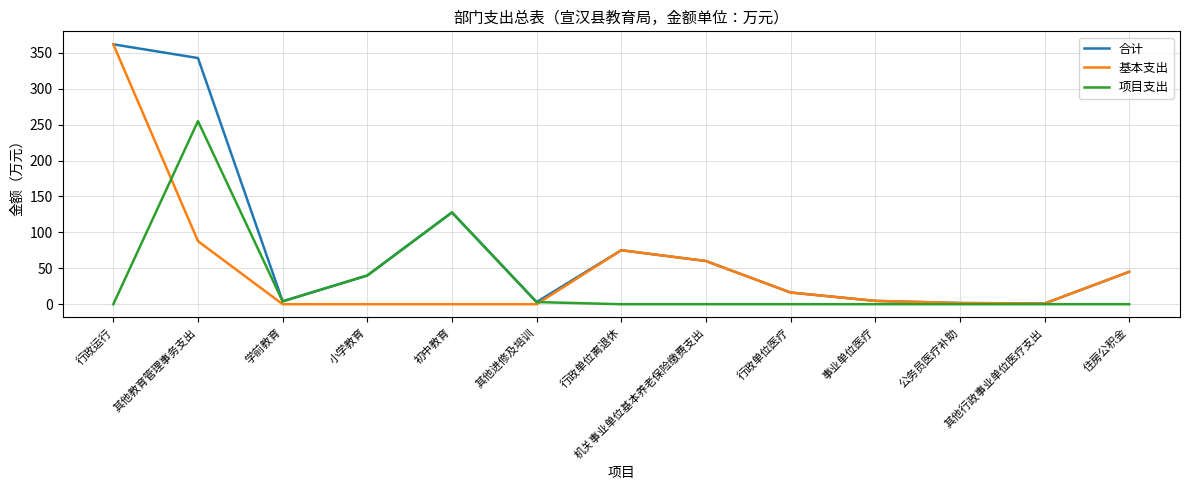

The value of 项目支出 at 行政单位医疗 is 110.1. True or false?

False